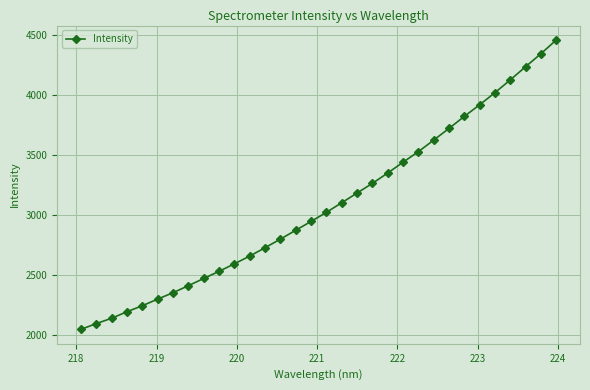

What is the smallest value displayed?

2045.7